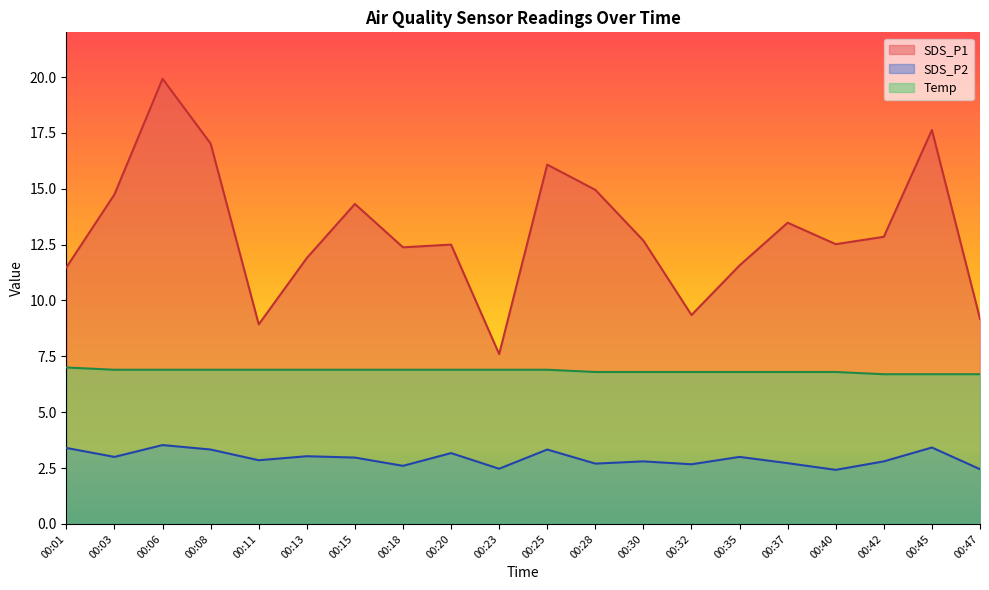

The SDS_P2 series shows 3.4 at 00:45. True or false?

True